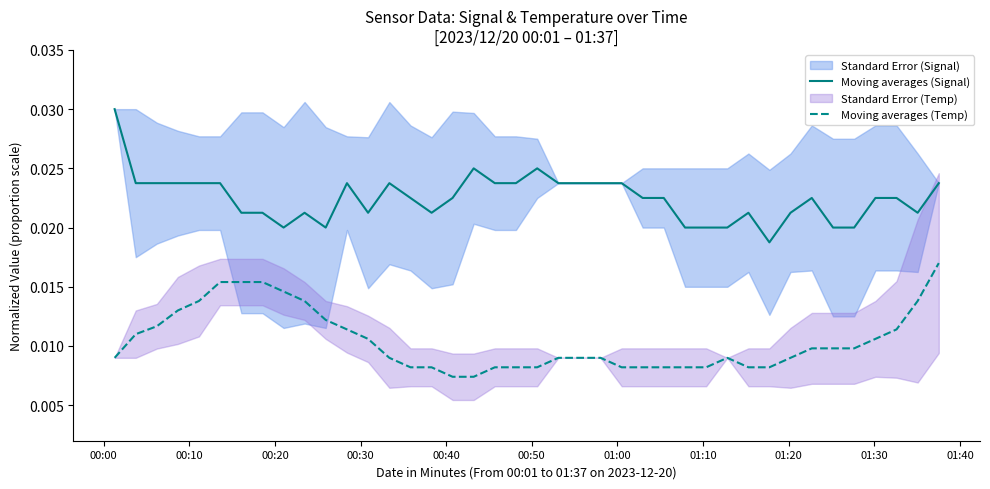

True or false: Moving averages (Temp) and Moving averages (Signal) intersect in this chart.

False